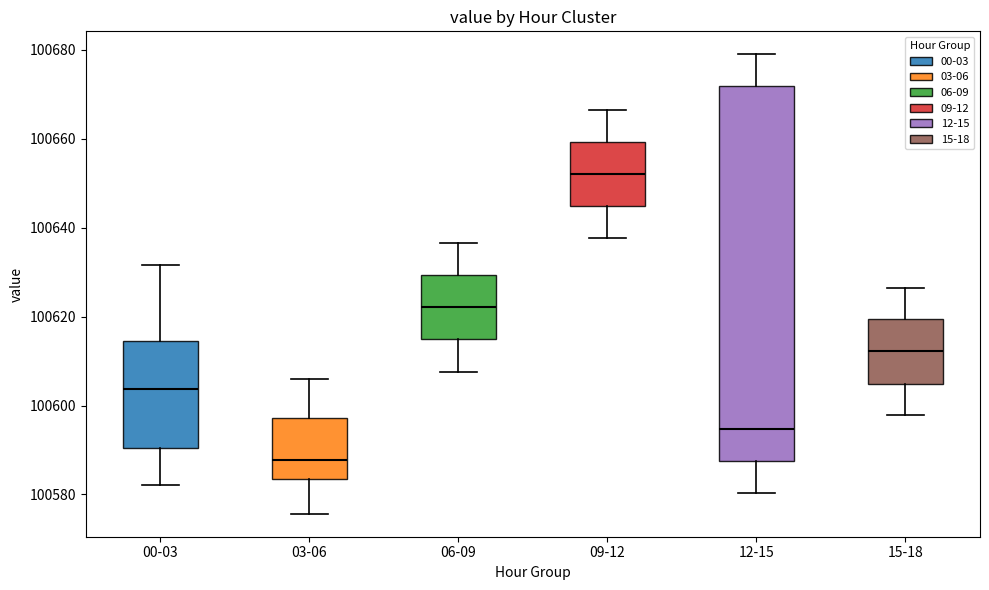

Which box is the tallest, from its lower edge to its upper edge?

12-15